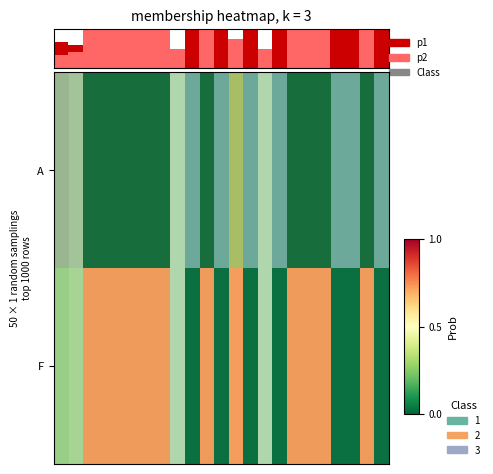

What is the difference between the second highest and second lowest values in the p2 series?

1.0